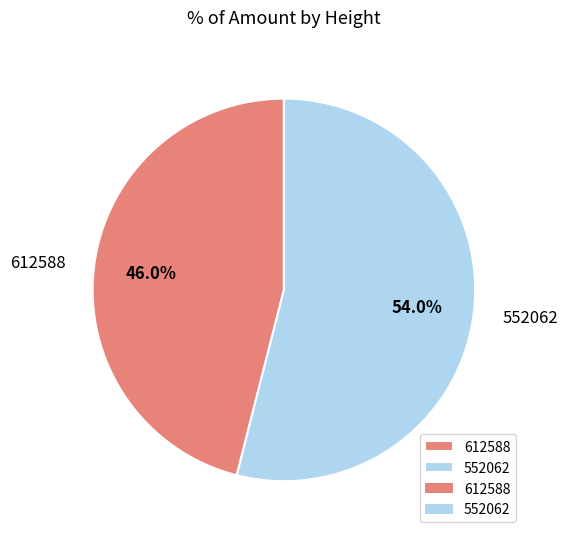

Count the number of slices in the pie.

2